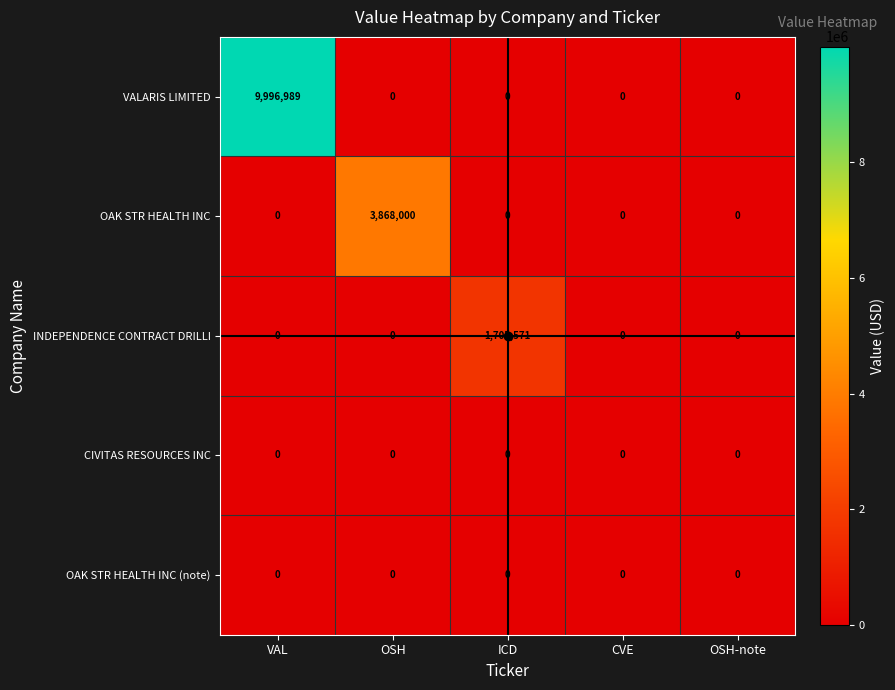

Which category has the highest value in the INDEPENDENCE CONTRACT DRILLI series?

ICD